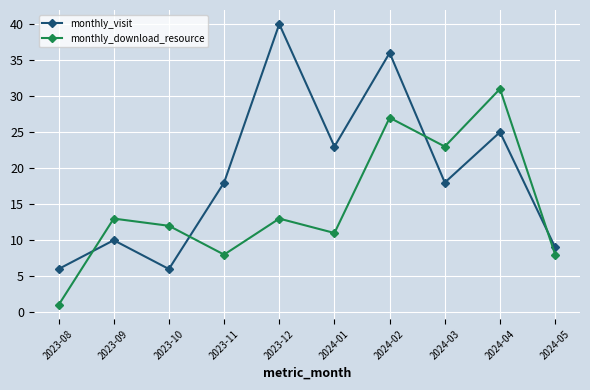

Which series has the largest total across all categories?

monthly_visit